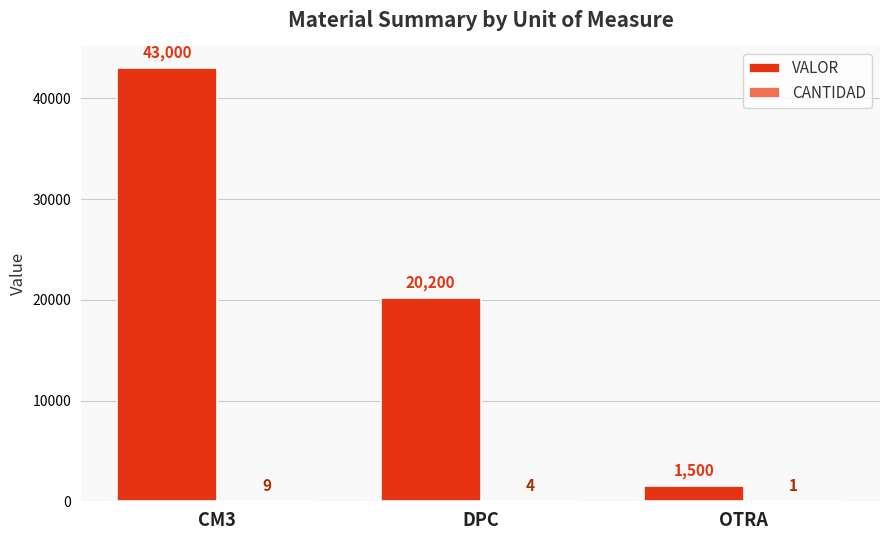

Between CM3 and OTRA, which series saw the biggest shift?

VALOR